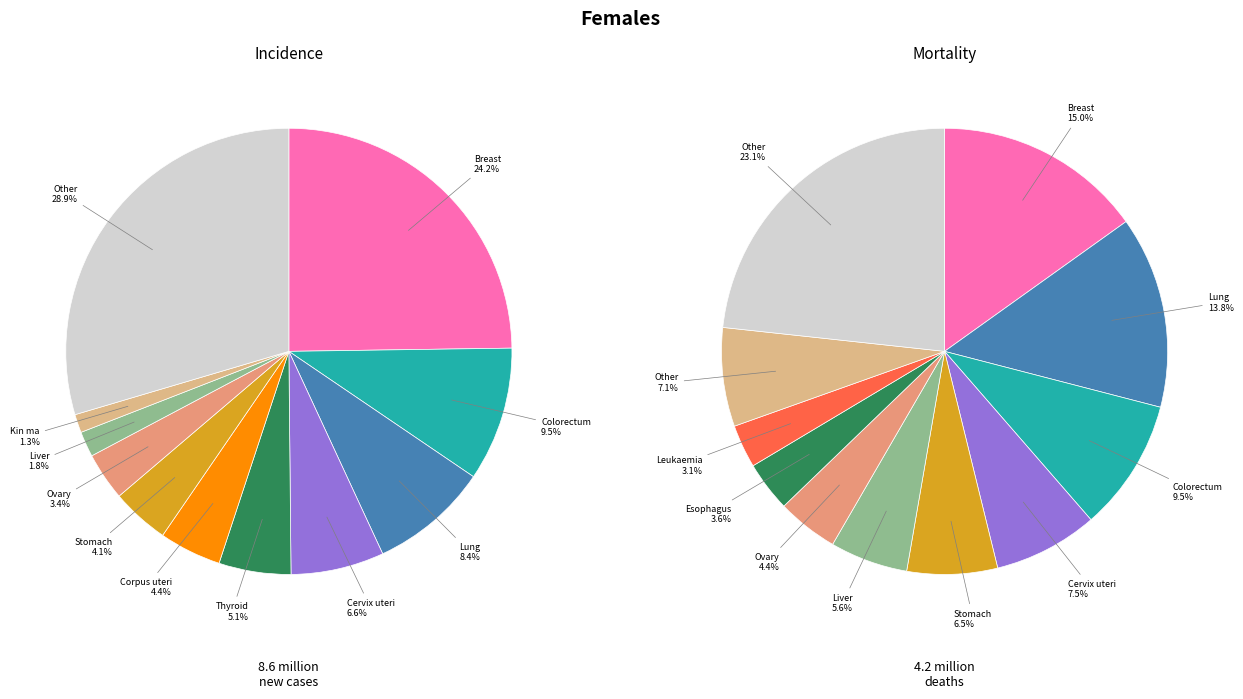

Is it true that 10 is 32% of the pie?

False